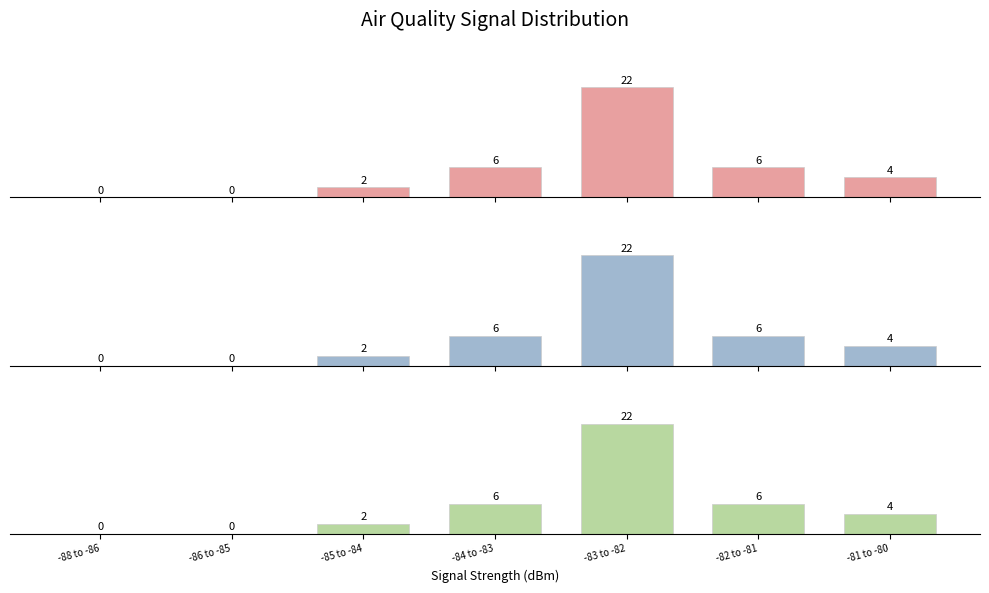

Reading left to right, what are all the values shown in this chart?

SDS_P1: 0	0	2	6	22	6	4
SDS_P2: 0	0	2	6	22	6	4
BME280_temperature: 0	0	2	6	22	6	4